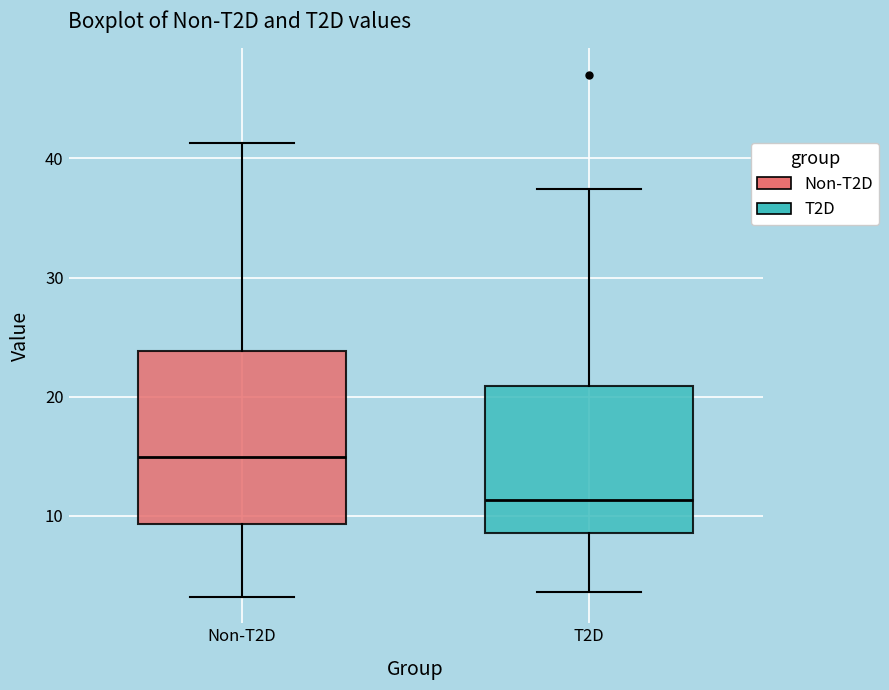

Which box's median line is the highest?

Non-T2D